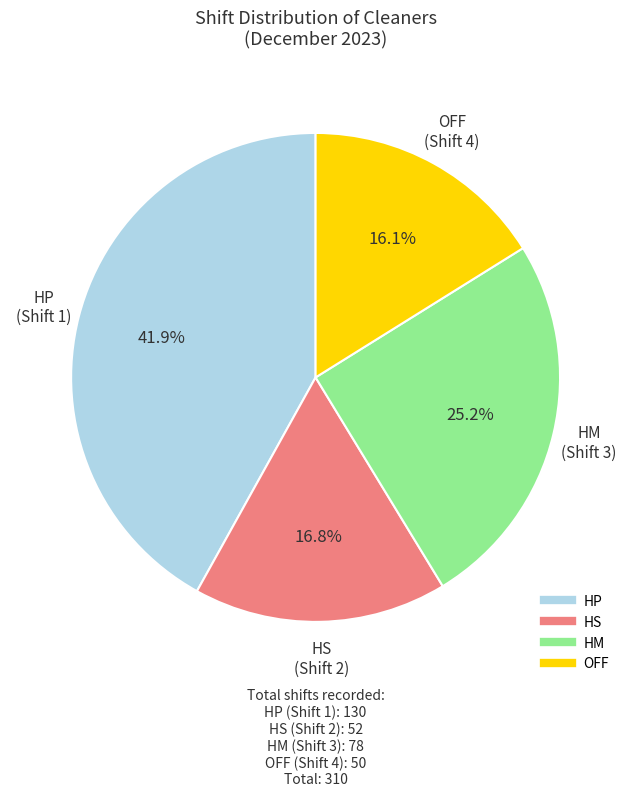

Does any single category account for the majority?

No